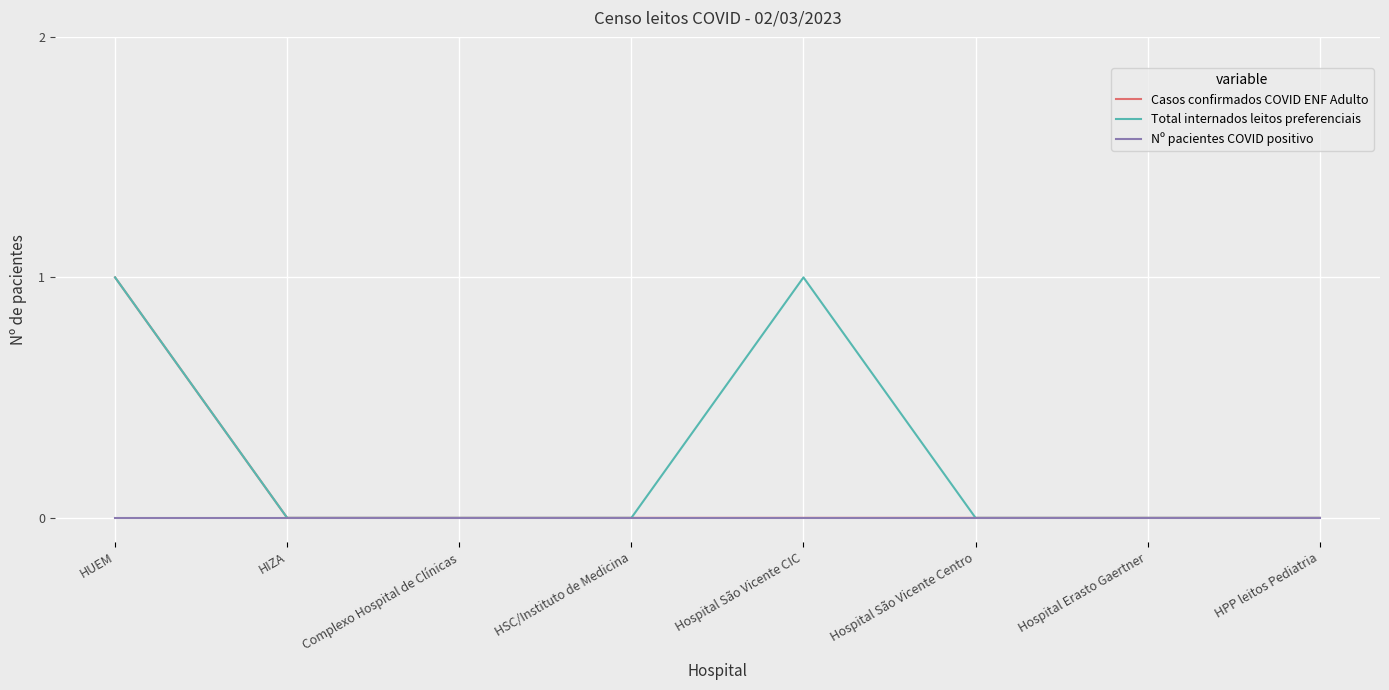

Reading left to right, what are all the values shown in this chart?

Casos confirmados COVID ENF Adulto: 1	0	0	0	0	0	0	0
Total internados leitos preferenciais: 1	0	0	0	1	0	0	0
Nº pacientes COVID positivo: 0	0	0	0	0	0	0	0